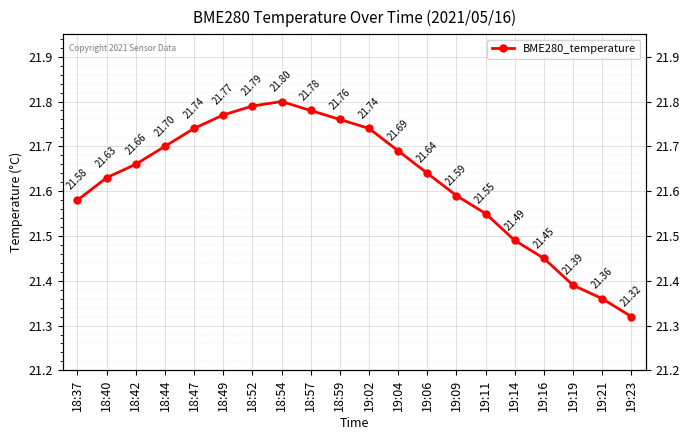

What is the difference between the values at 19:06 and 18:47?

0.1